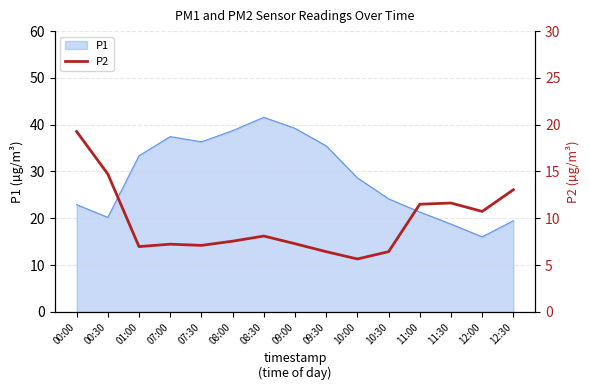

What is the minimum value for P1?

16.0